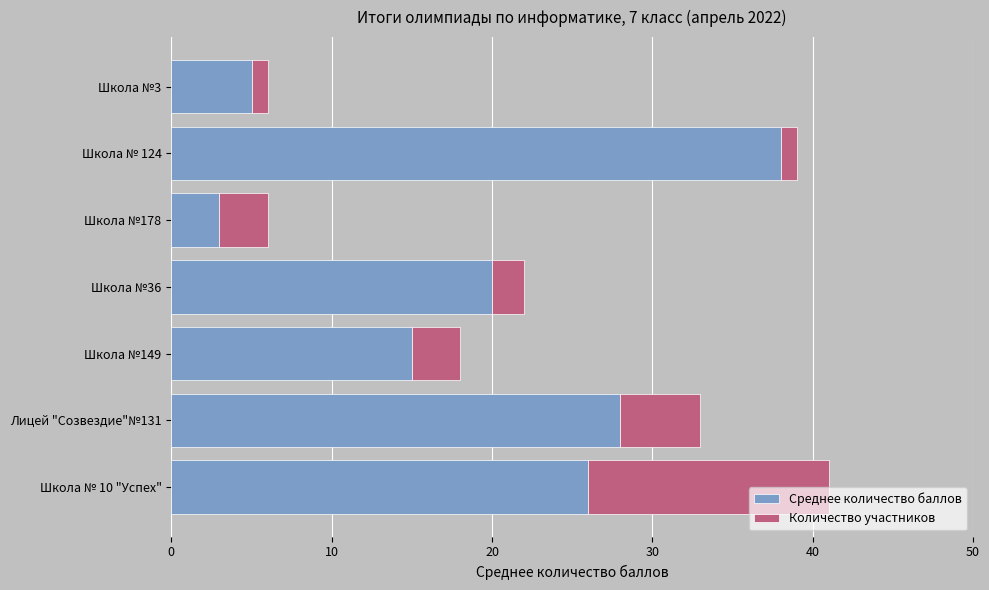

What is the maximum value for Среднее количество баллов?

38